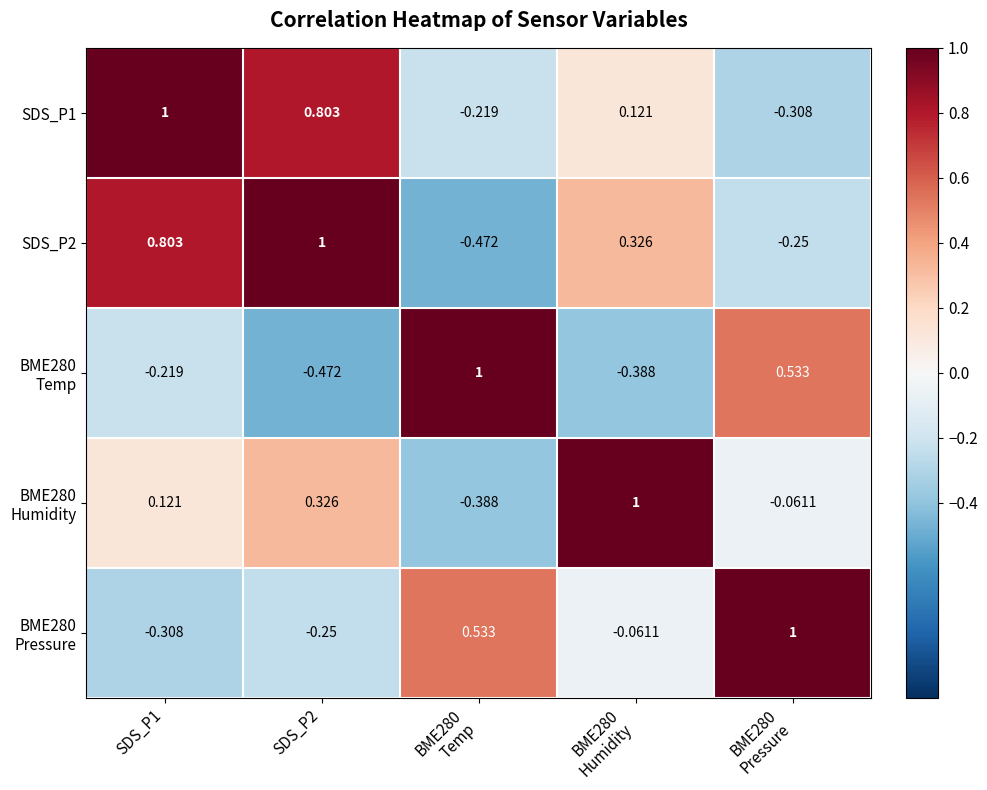

How many values in SDS_P2 are above zero?

3